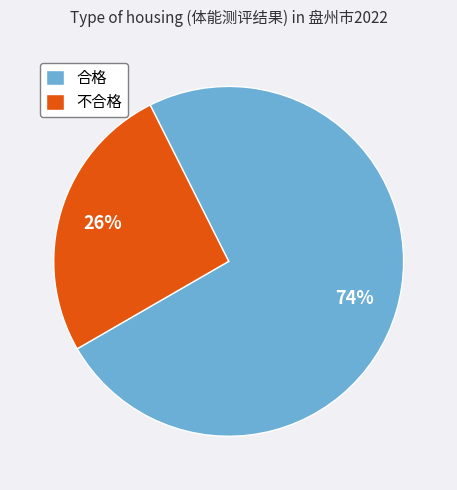

To the nearest percent, what percentage of the pie is 合格?

74%